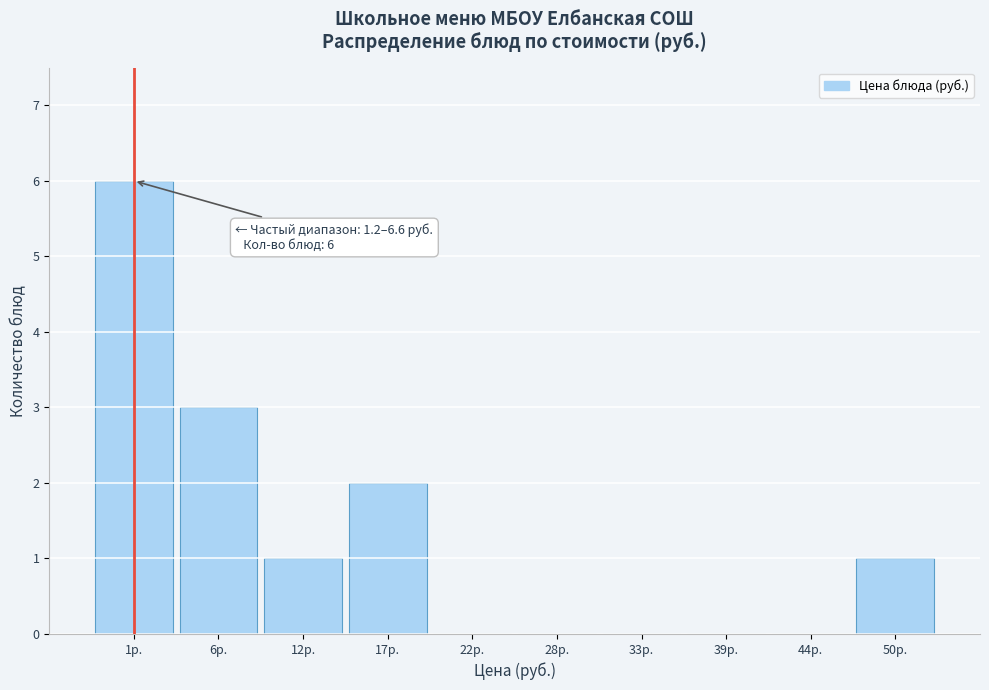

Reading left to right, what are all the values shown in this chart?

1р.=6	6р.=3	12р.=1	17р.=2	22р.=0	28р.=0	33р.=0	39р.=0	44р.=0	50р.=1